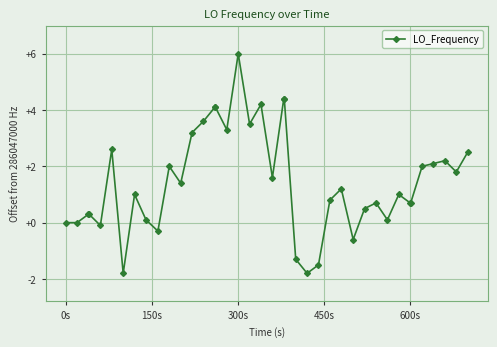

True or false: there are more than 1 points higher than both neighbors.

True